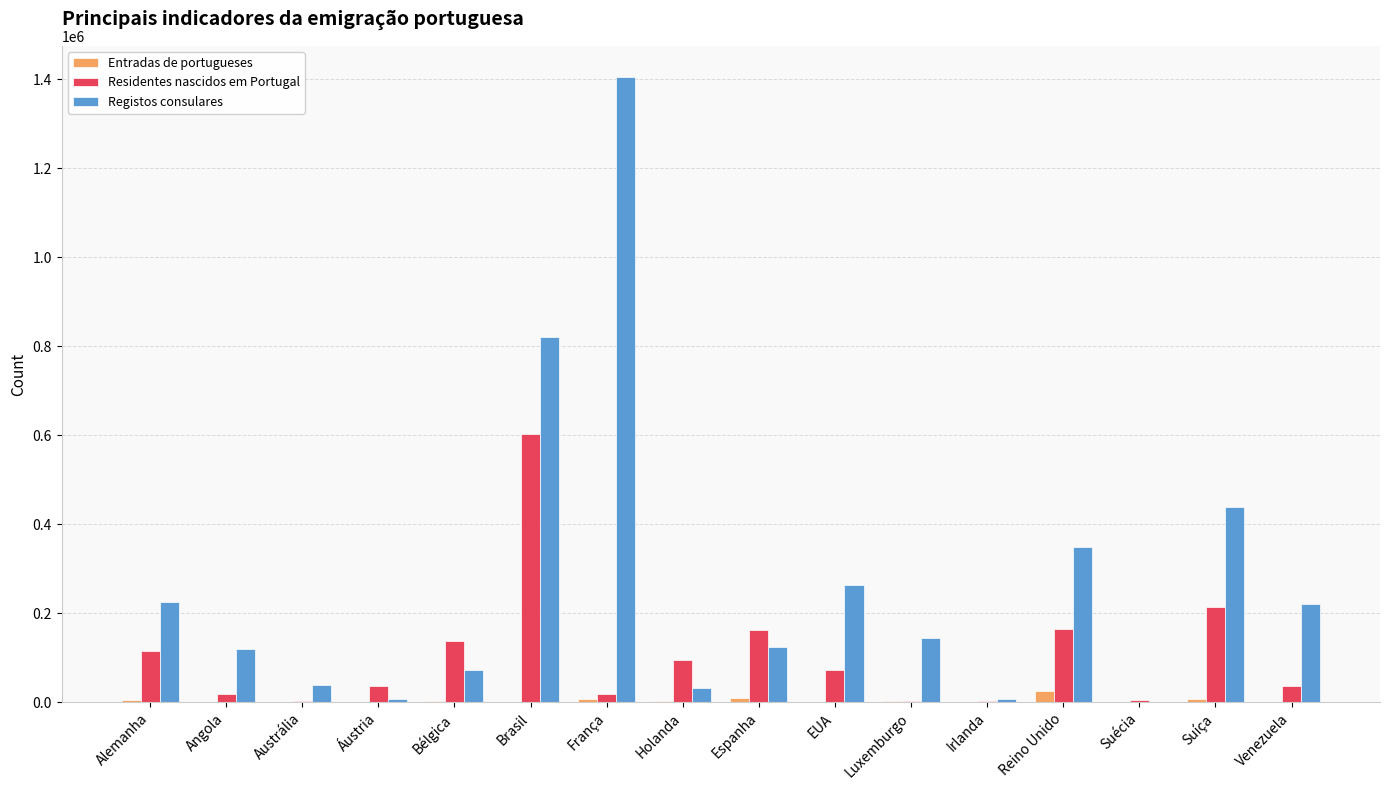

What is the sum of all Registos consulares values?

4274331